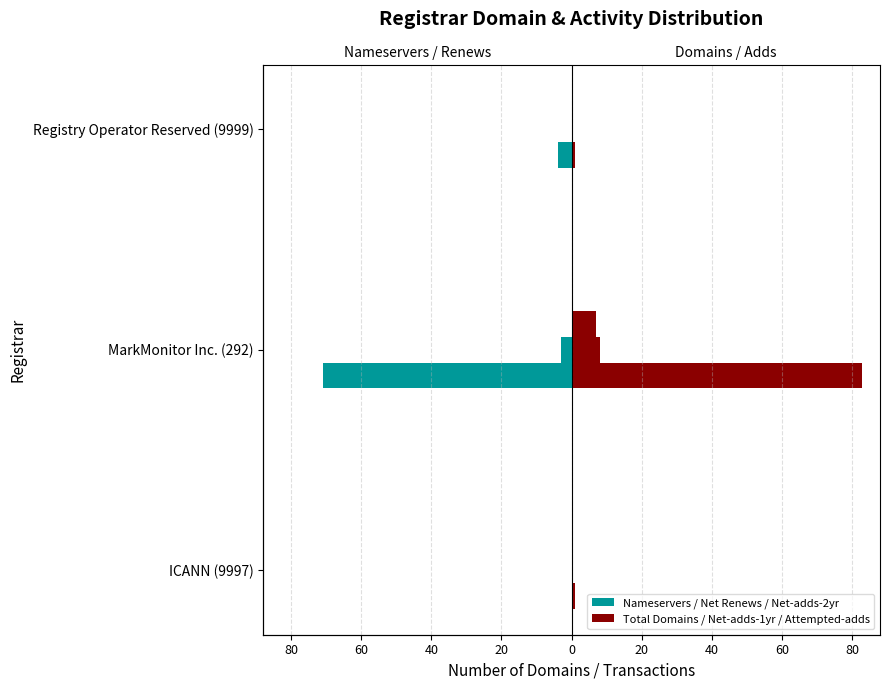

Rank the series by their maximum value, from highest to lowest.

total-domains, total-nameservers